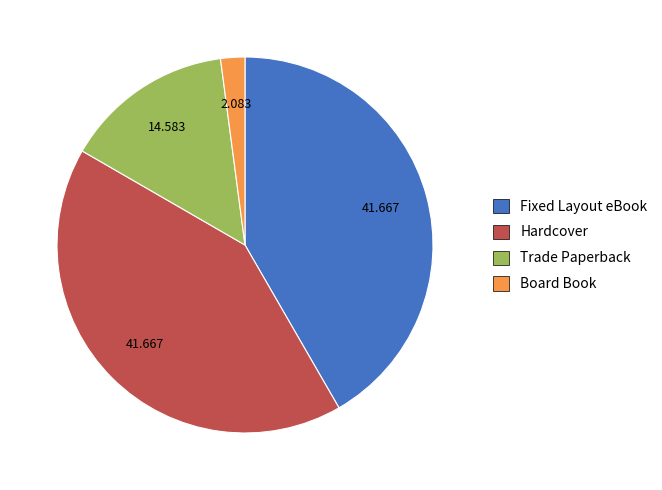

Between Hardcover and Board Book, which is larger?

Hardcover